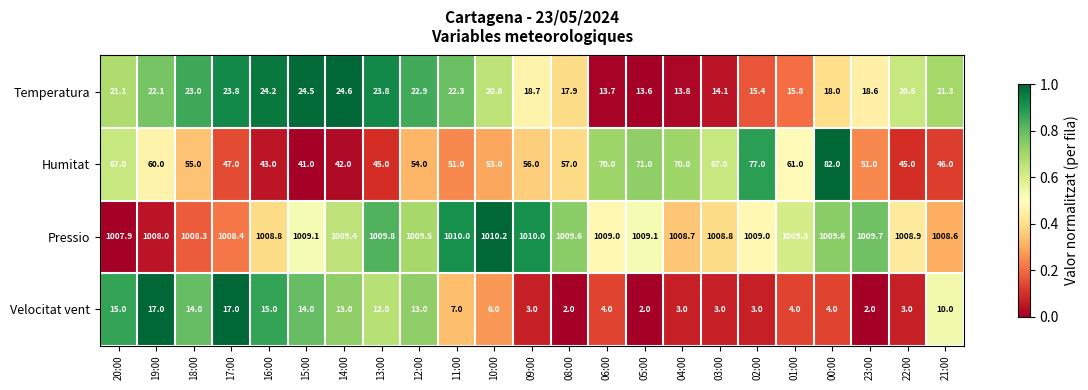

True or false: Pressio has a value of 1009.7 at 23:00.

True